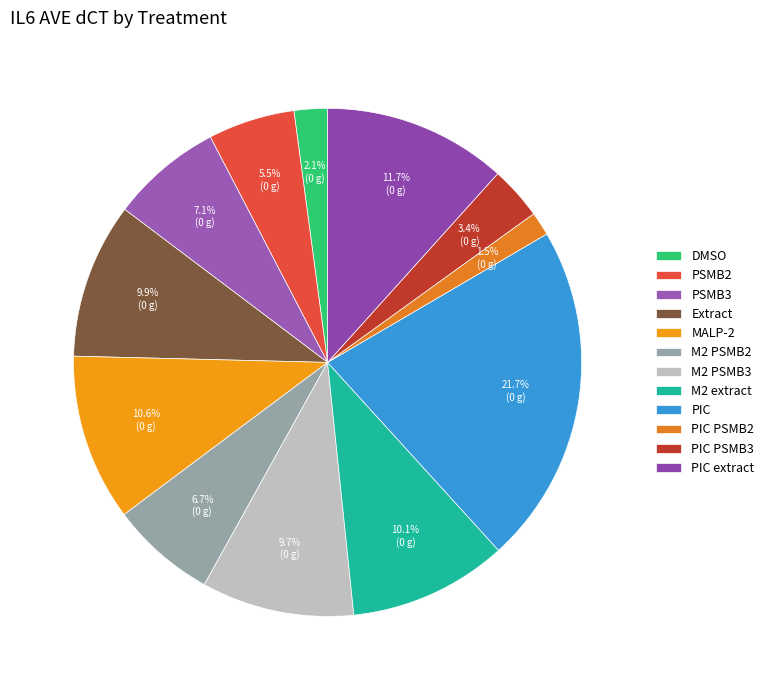

Which category has the biggest portion of the pie?

PIC